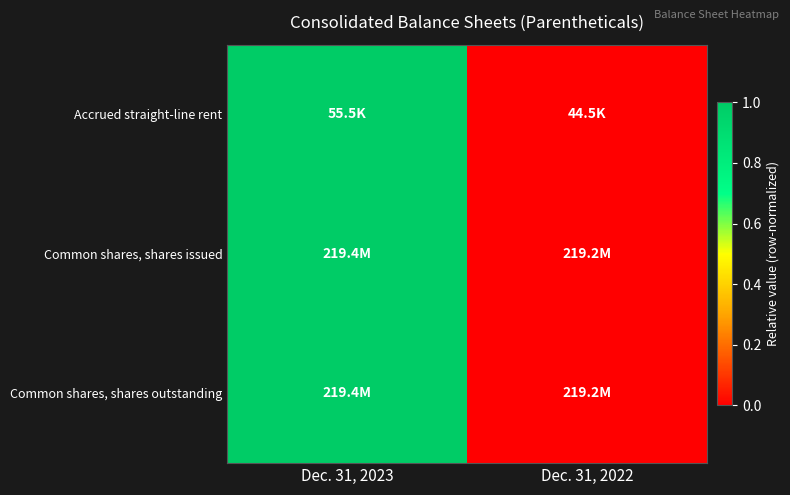

Which series changed the most between Dec. 31, 2023 and Dec. 31, 2022?

Accrued straight-line rent